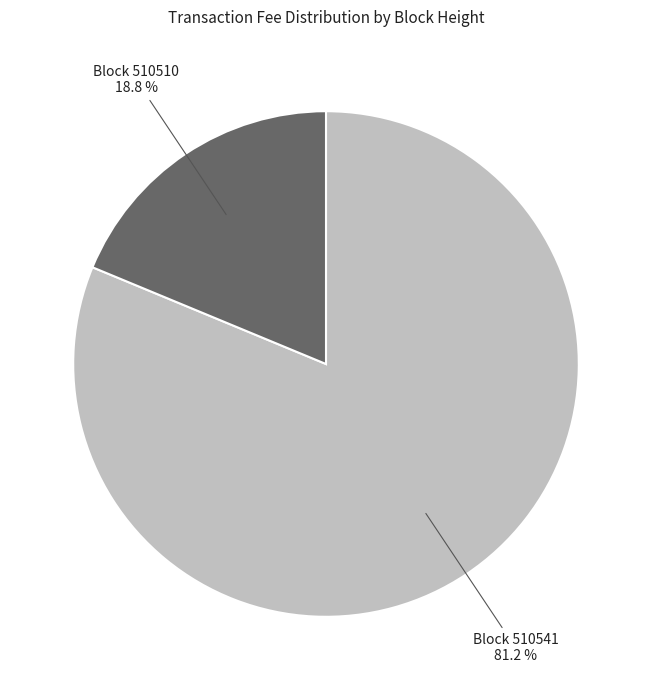

Is there any slice that represents more than half of the pie?

Yes